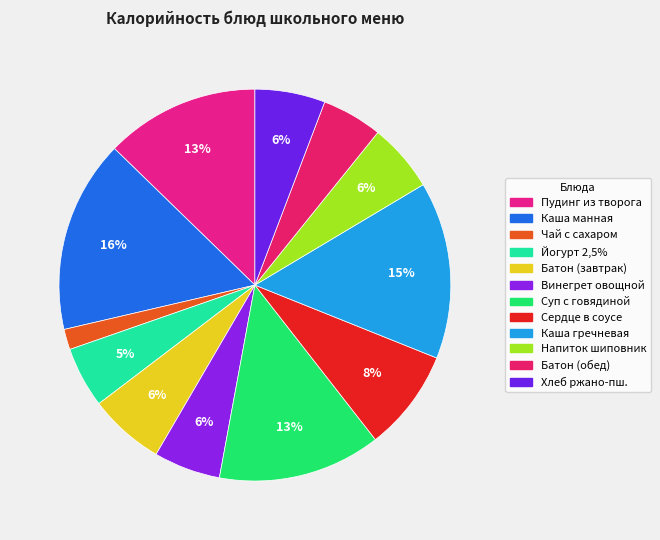

How many slices are in this pie chart?

12